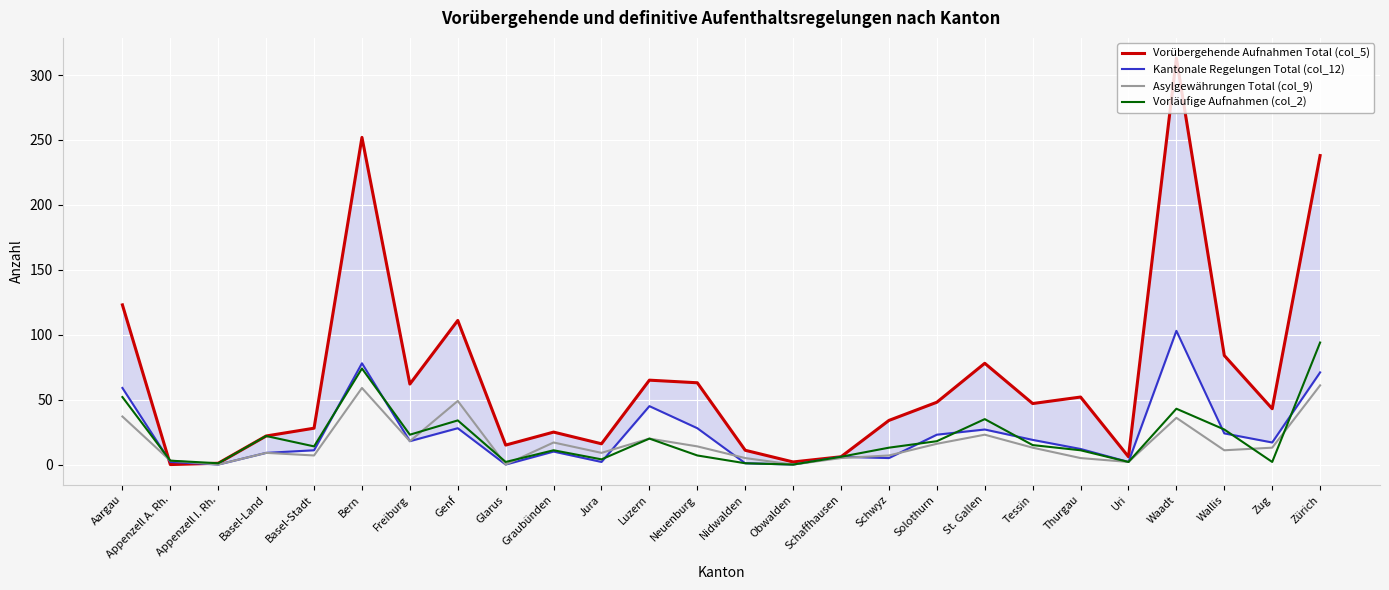

How many series are shown in this chart?

4